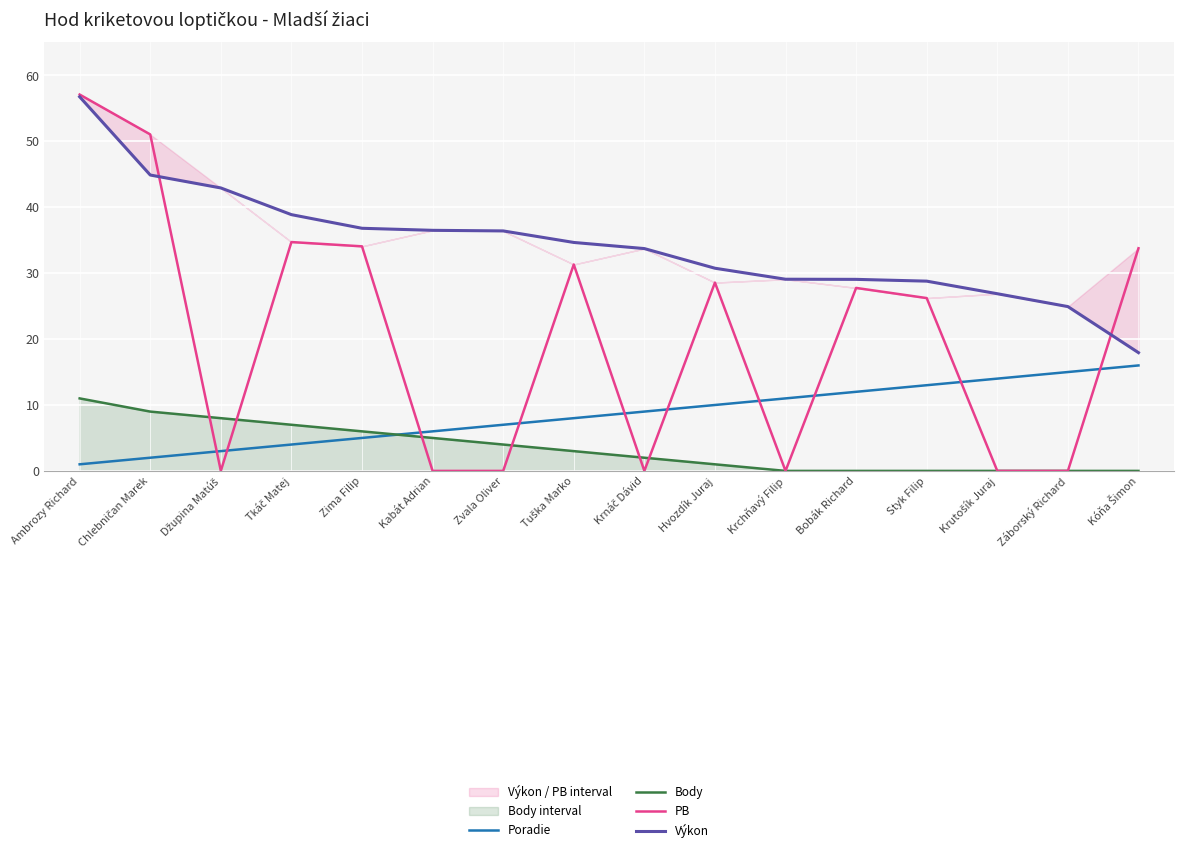

Read the Výkon value at Hvozdík Juraj.

30.8